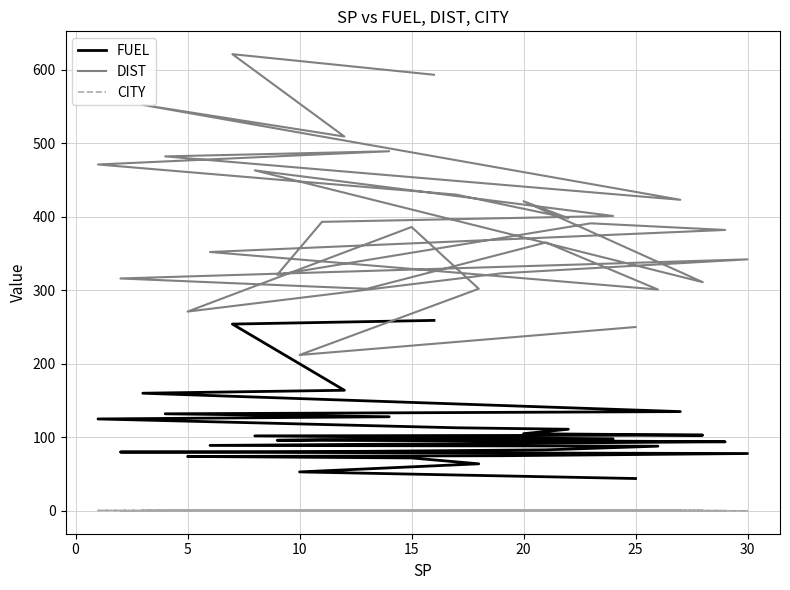

True or false: FUEL has more than 0 points higher than both neighbors.

False